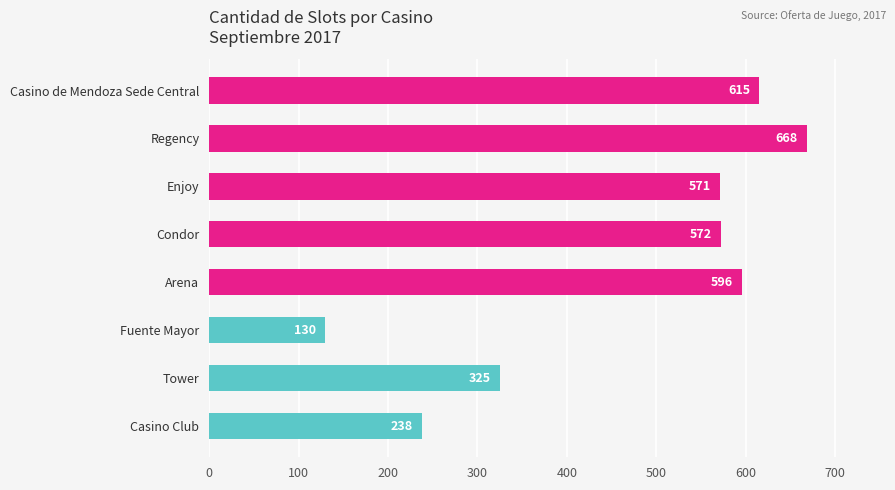

What is the ratio of the value at Casino de Mendoza Sede Central to the value at Fuente Mayor?

4.7